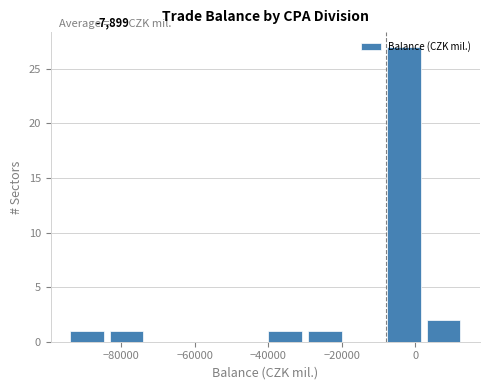

Which range on the x-axis has the tallest bar?

-8000 to 2000